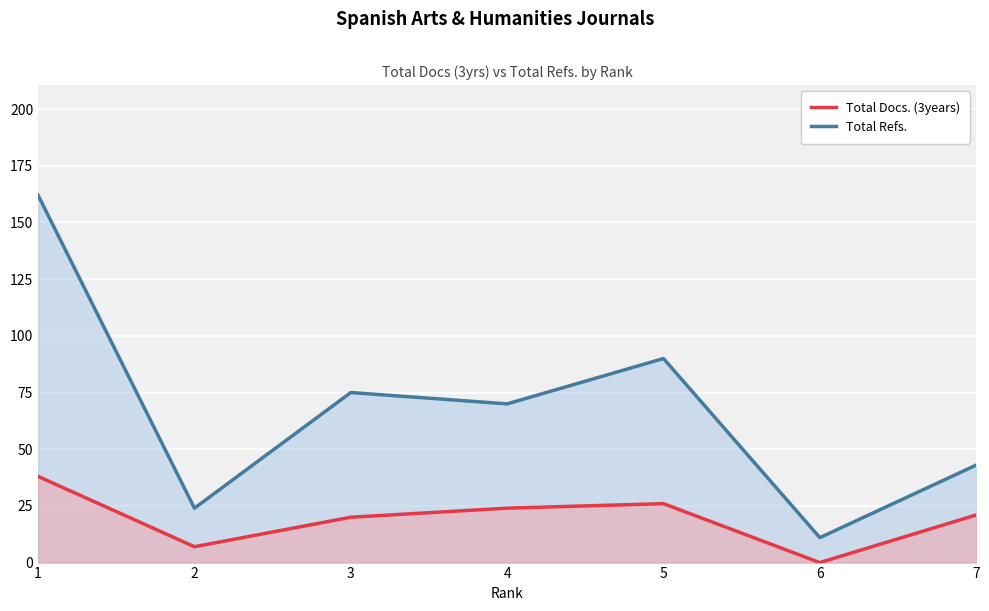

True or false: Total Docs. (3years) and Total Refs. cross at least once.

False